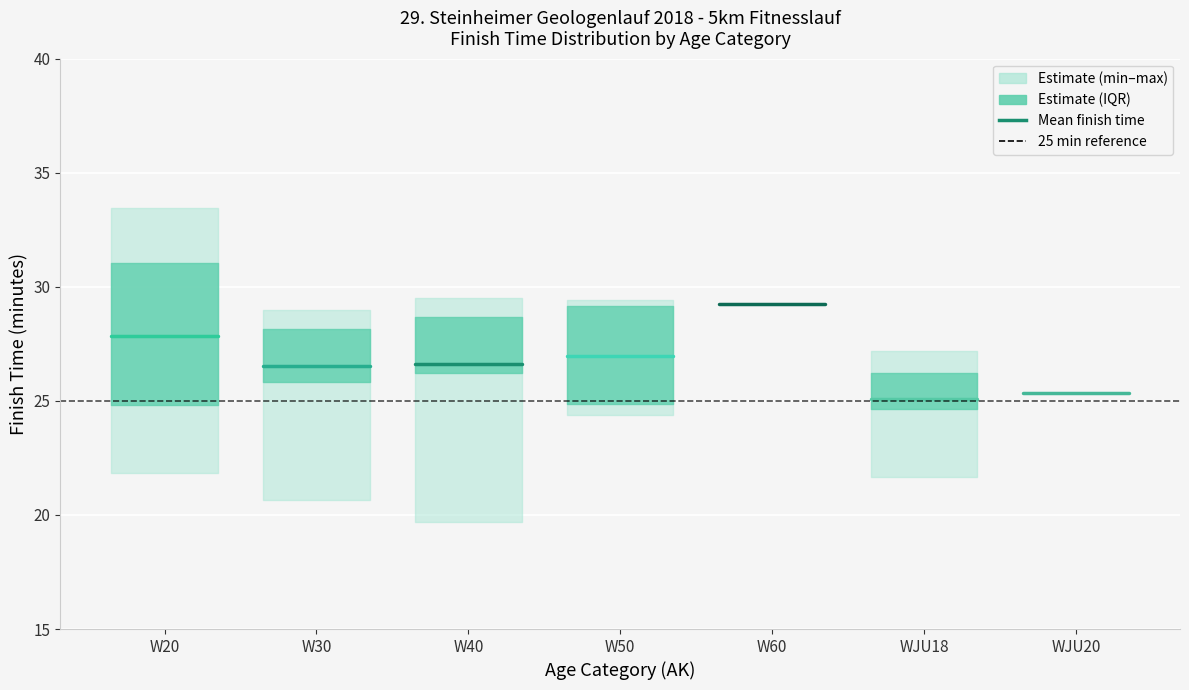

Between W20 and W30, which is larger?

W20